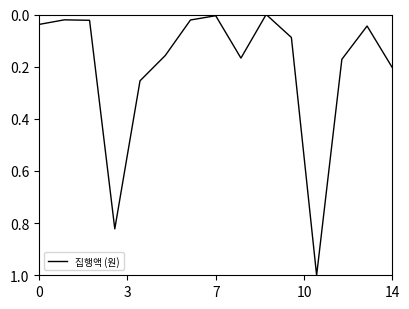

What is the difference between the maximum and minimum values?

1.0